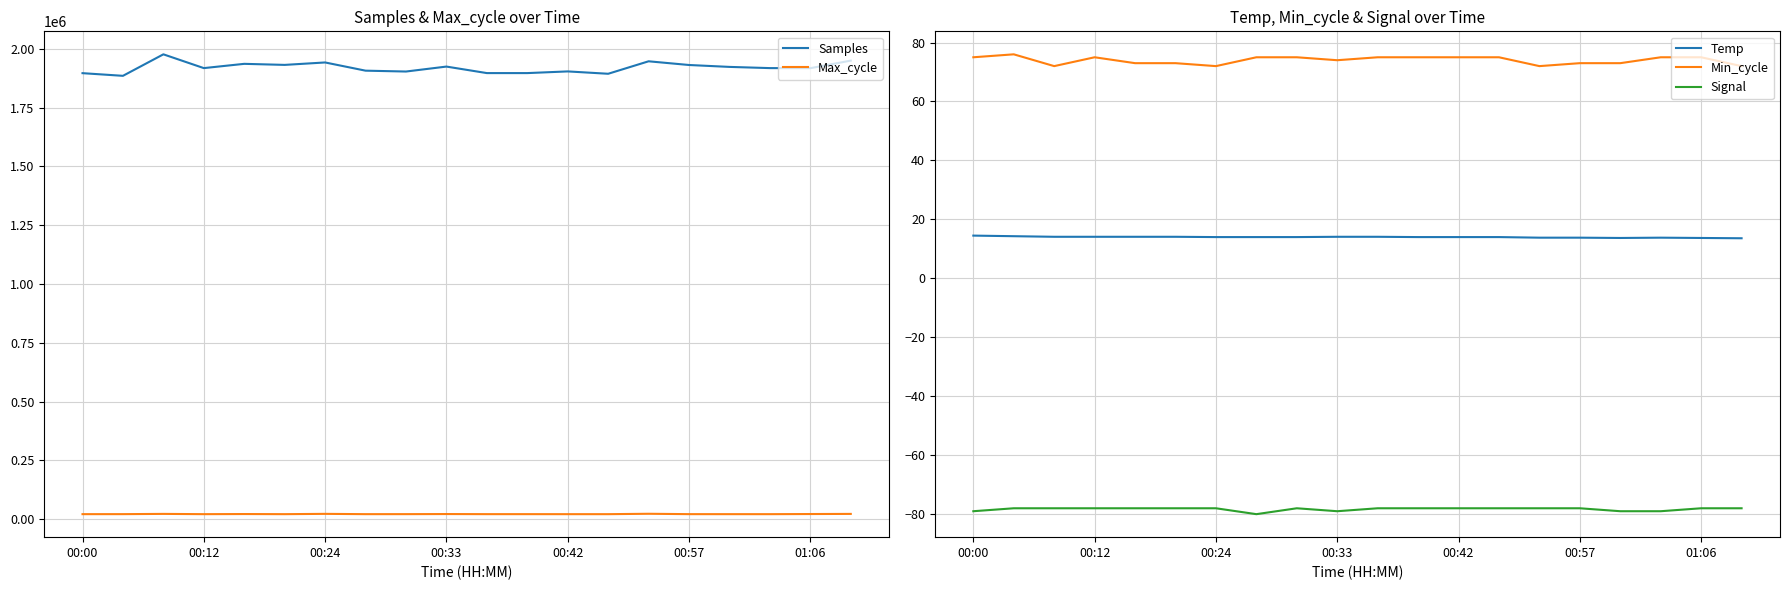

True or false: Samples and Temp intersect in this chart.

False